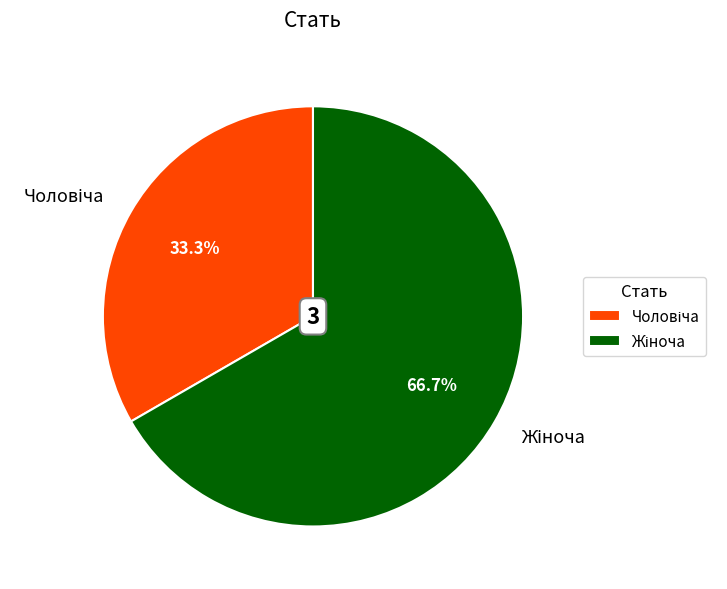

How many segments does this pie chart have?

2